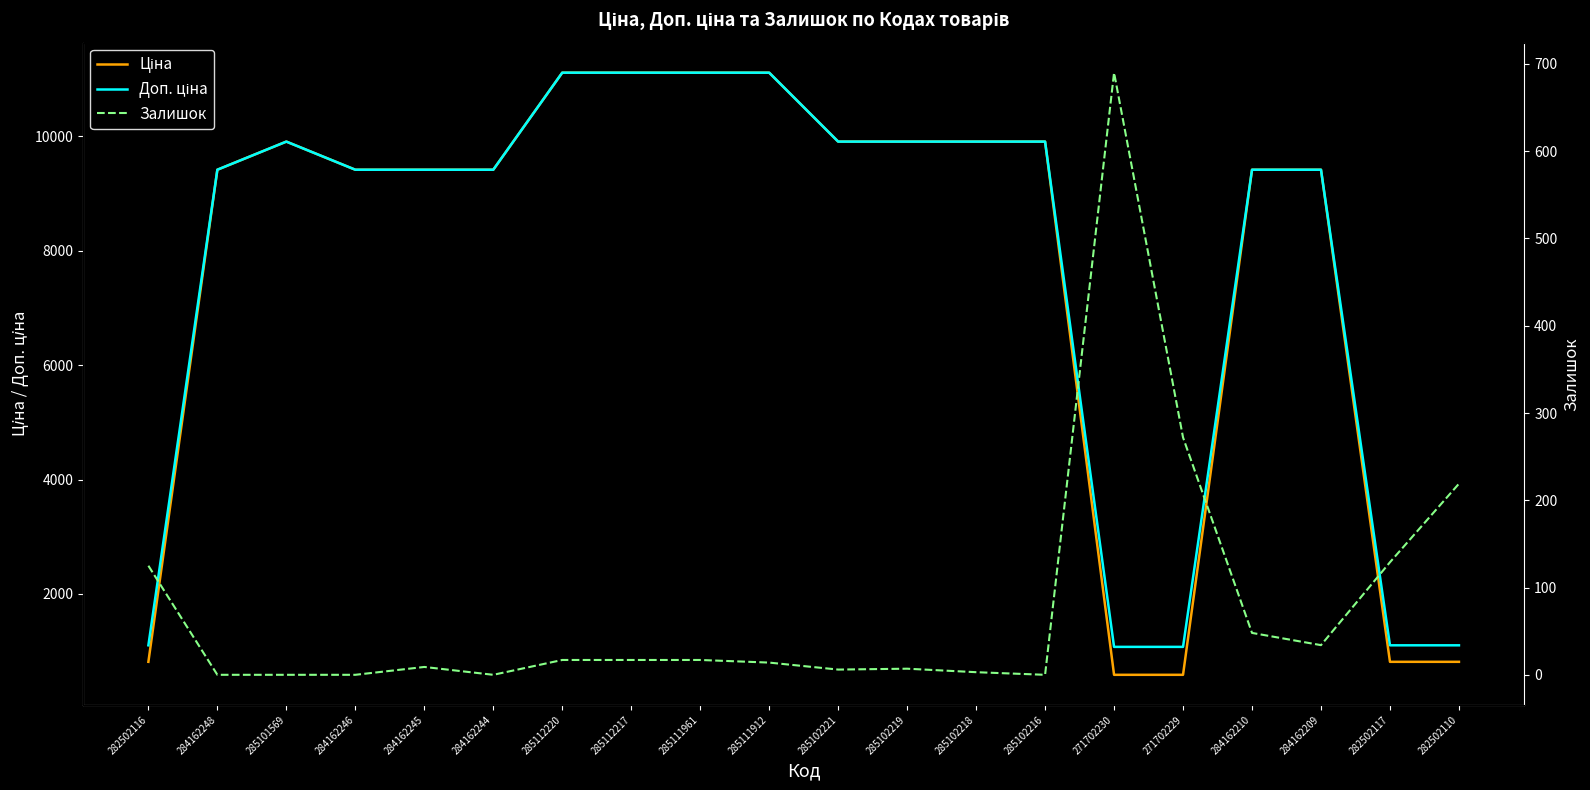

Rank the series by their maximum value, from highest to lowest.

Ціна, Доп. ціна, Залишок